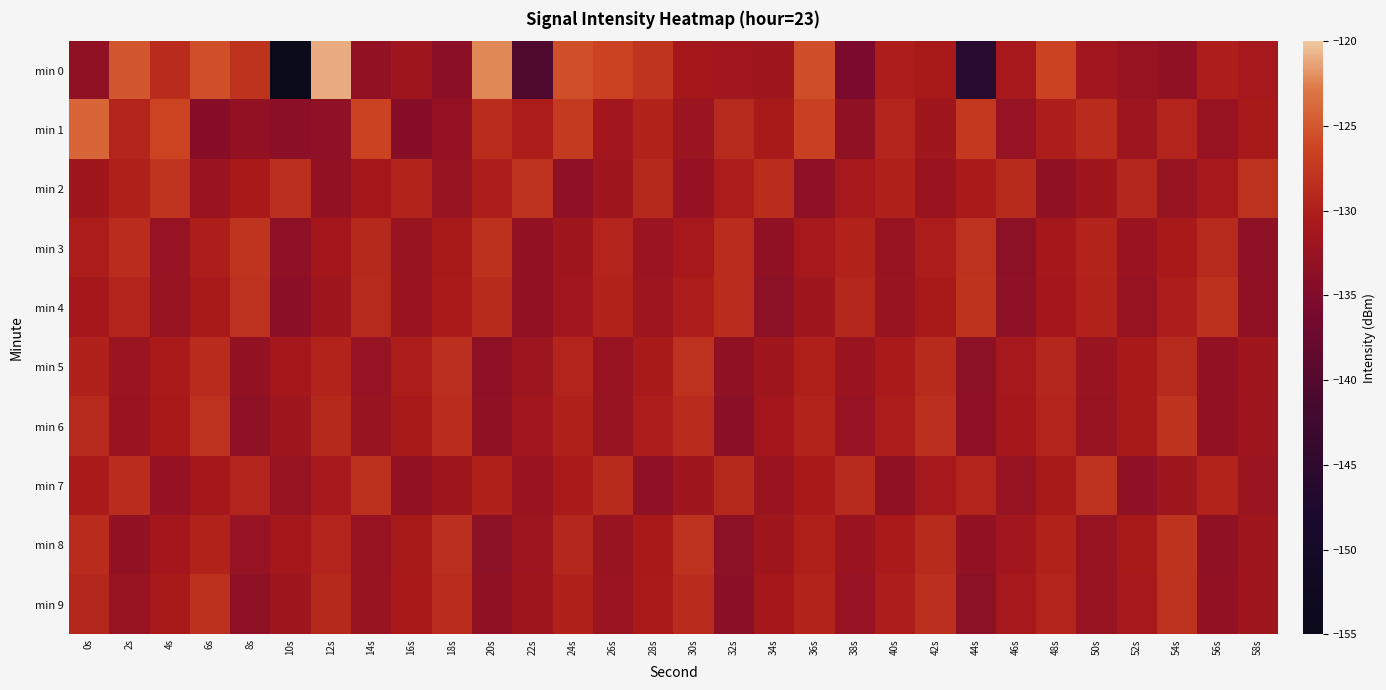

What is the difference between the highest and lowest values at 22s?

12.2